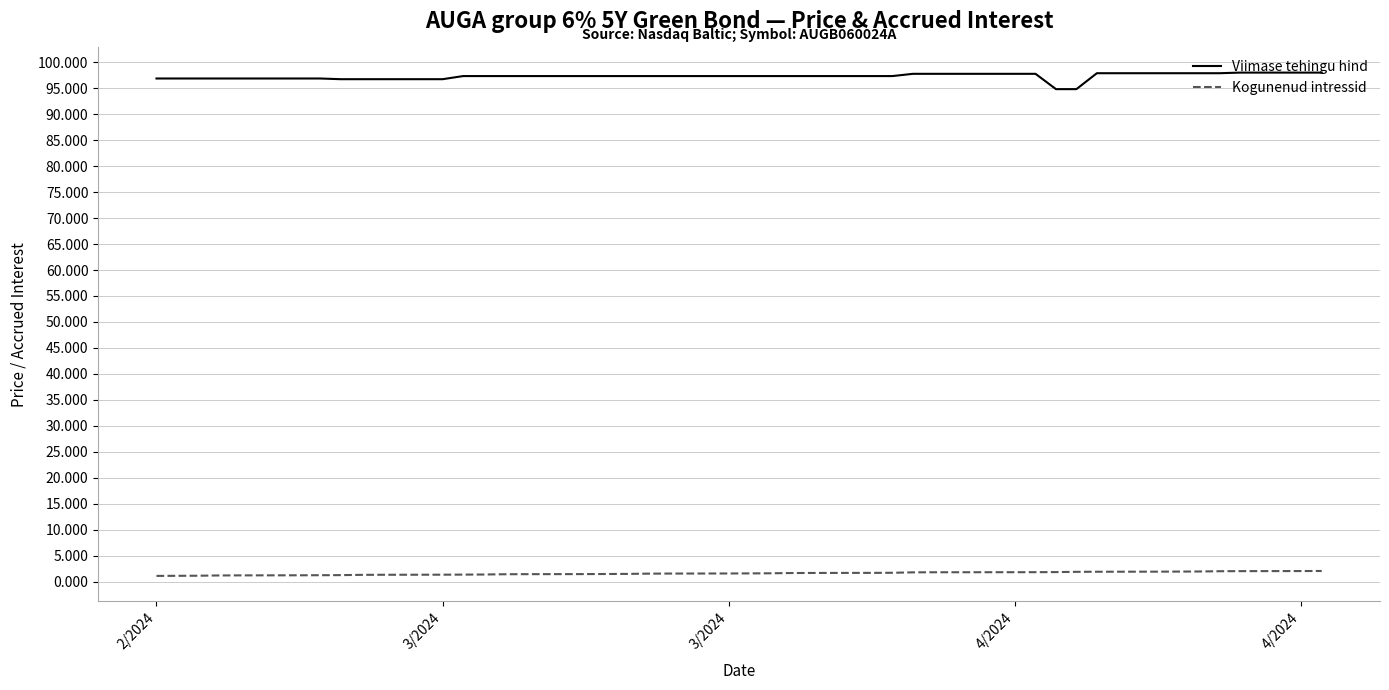

Rank the series by their maximum value, from lowest to highest.

Kogunenud intressid, Viimase tehingu hind